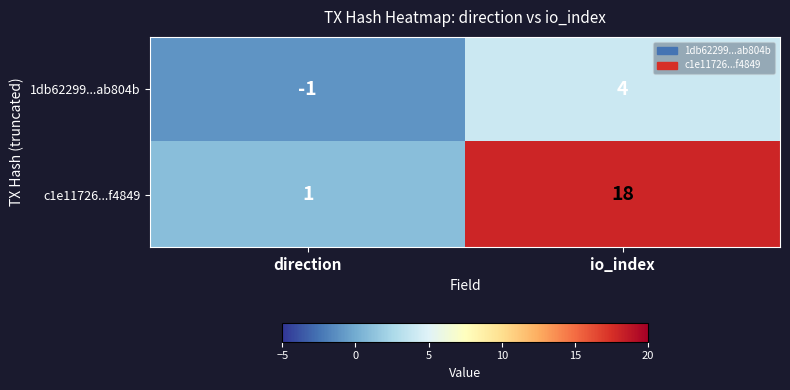

Which series has the widest spread of values?

c1e11726...f4849